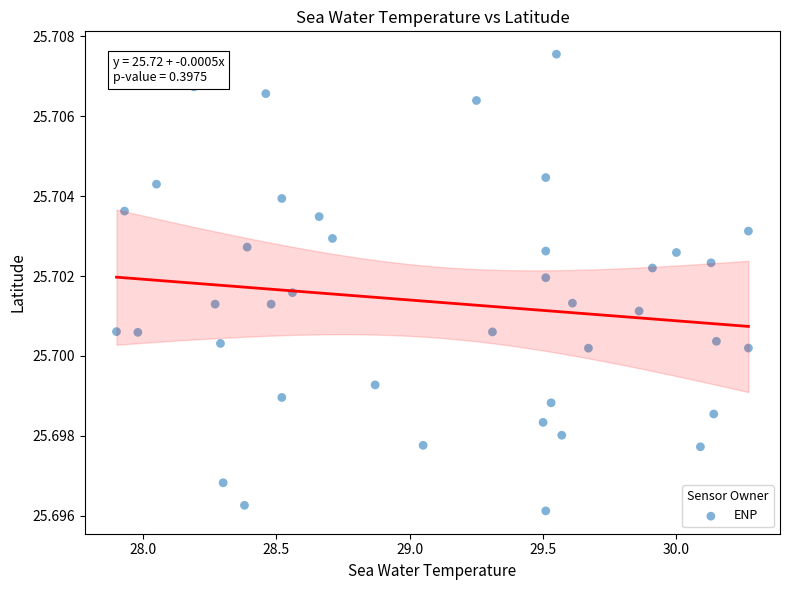

What is the range of X values (max minus min)?

2.4